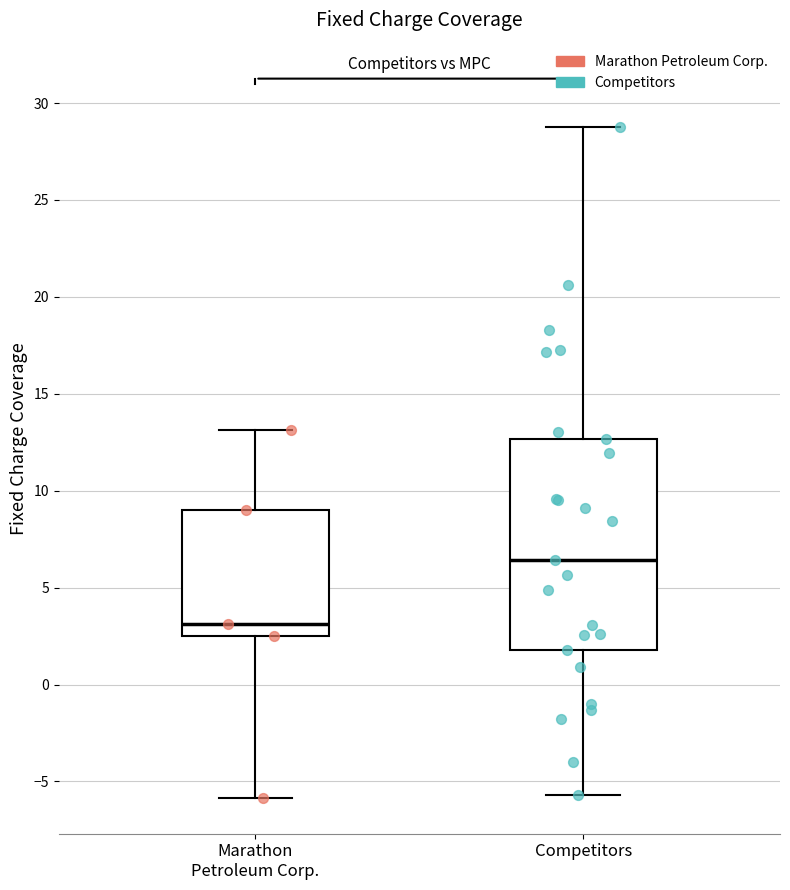

Which box is the tallest, from its lower edge to its upper edge?

Competitors